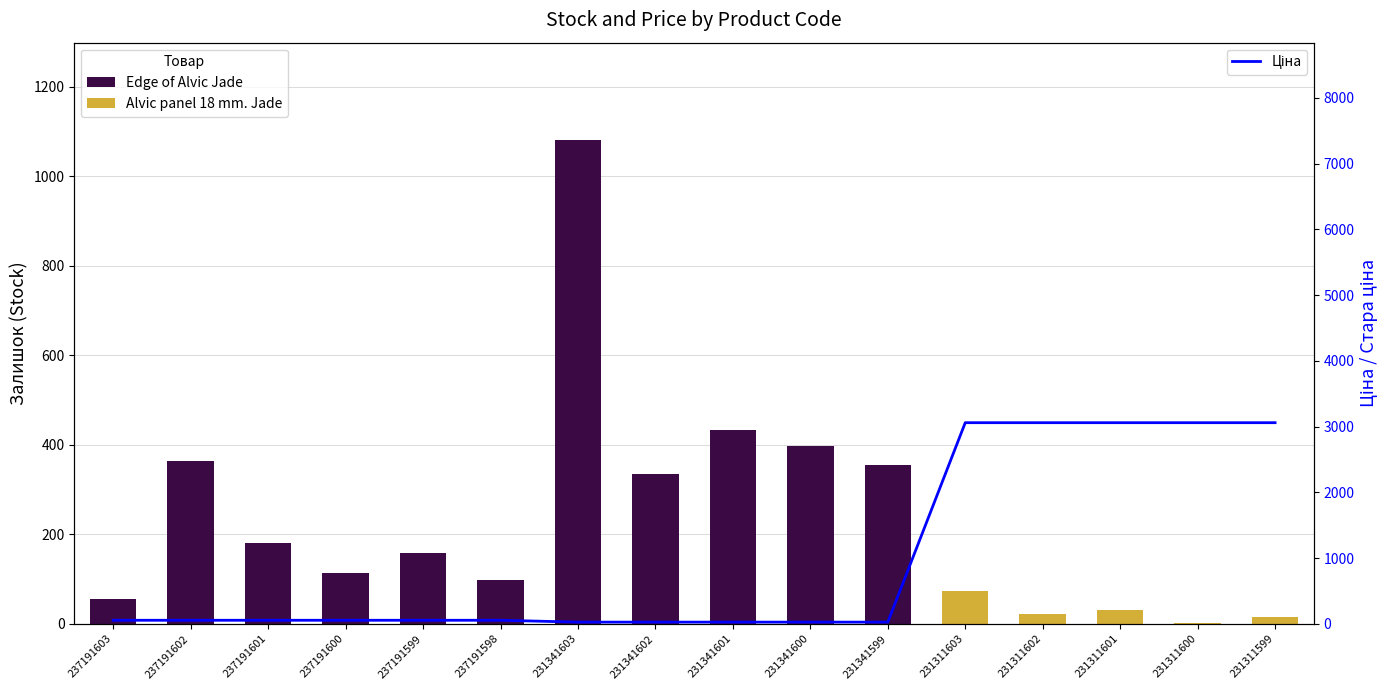

What is the average value?

985.0